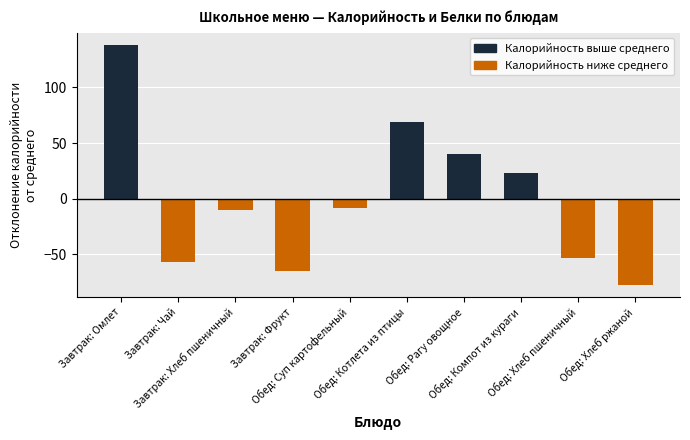

What is the value of the 10th bar from the left?

-77.8